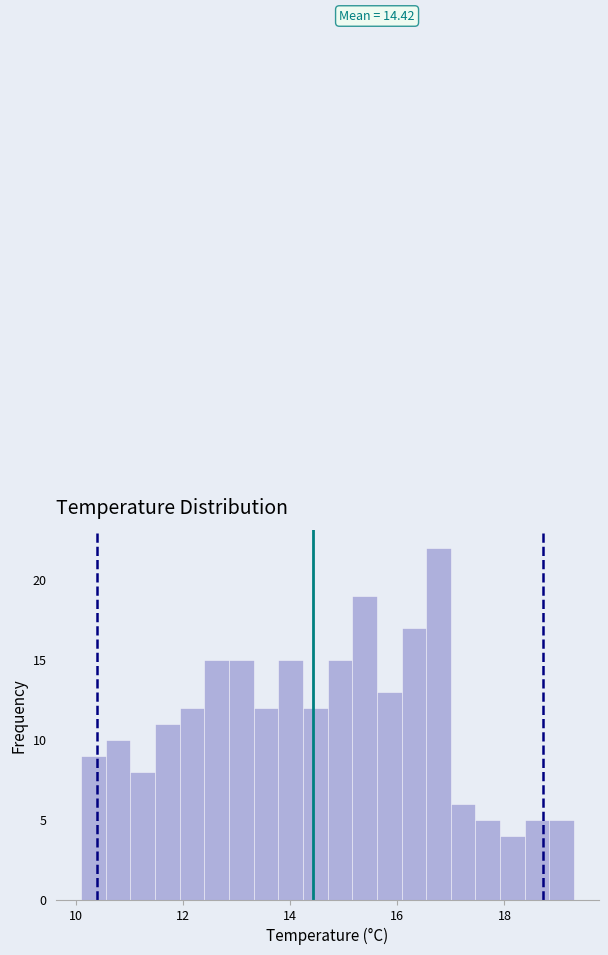

Read against the x-axis, roughly where is the centre of the tallest bar?

16.8